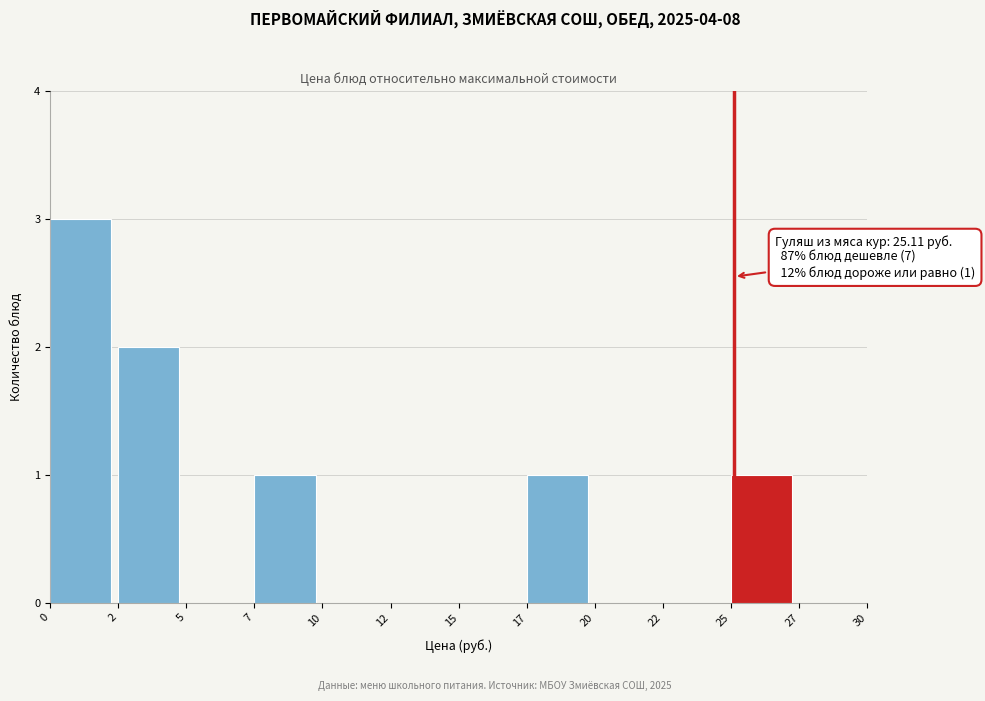

Reading left to right, list all the values displayed in this chart.

0=3	2=2	5=0	7=1	10=0	12=0	15=0	17=1	20=0	22=0	25=1	27=0